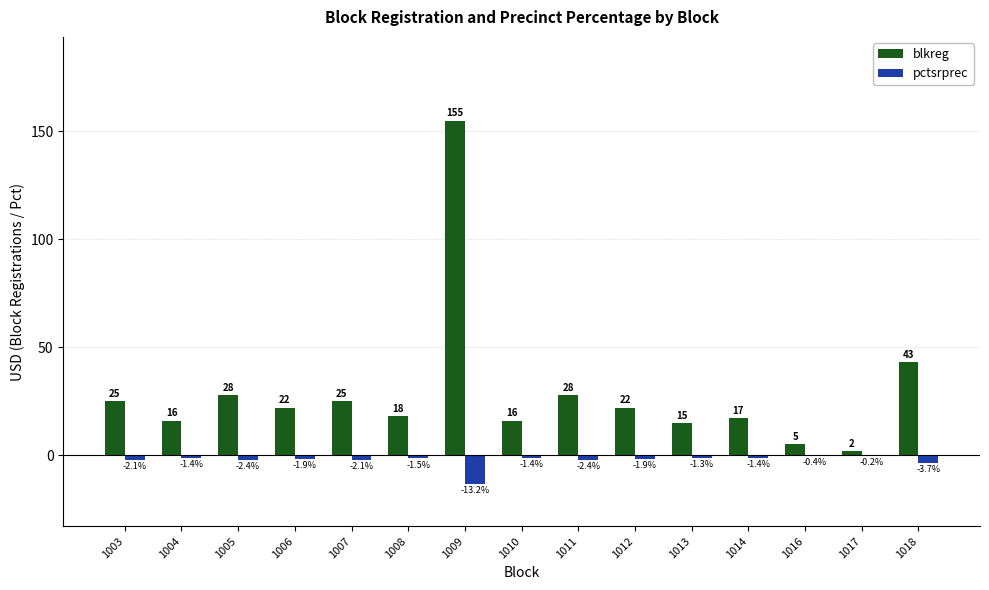

How many distinct data groups are displayed?

2